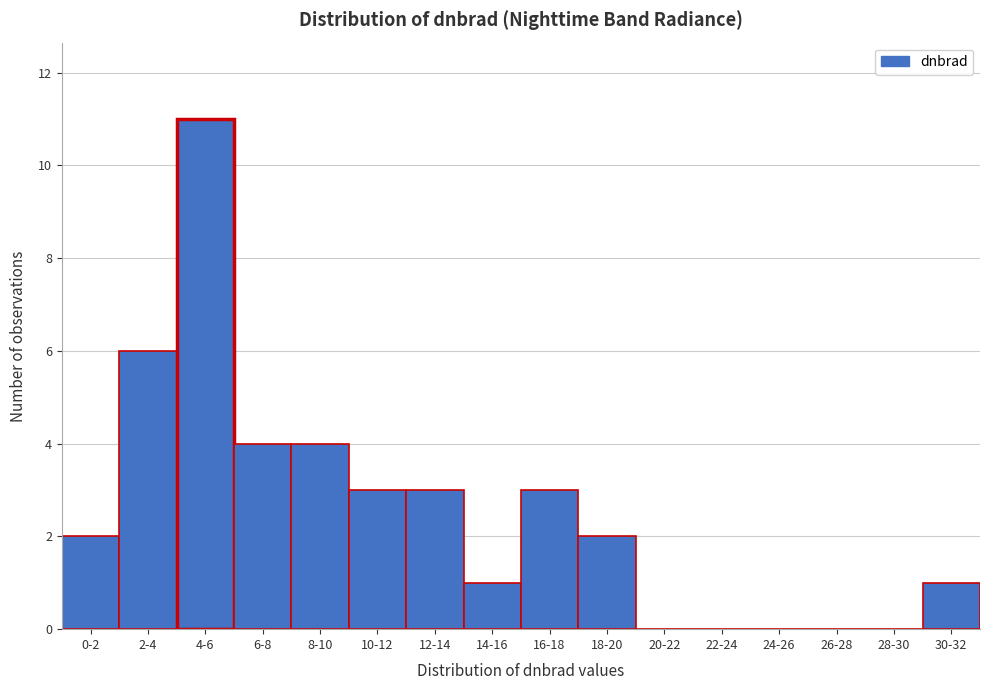

Reading left to right, transcribe all the data shown in this chart.

0-2=2	2-4=6	4-6=11	6-8=4	8-10=4	10-12=3	12-14=3	14-16=1	16-18=3	18-20=2	20-22=0	22-24=0	24-26=0	26-28=0	28-30=0	30-32=1